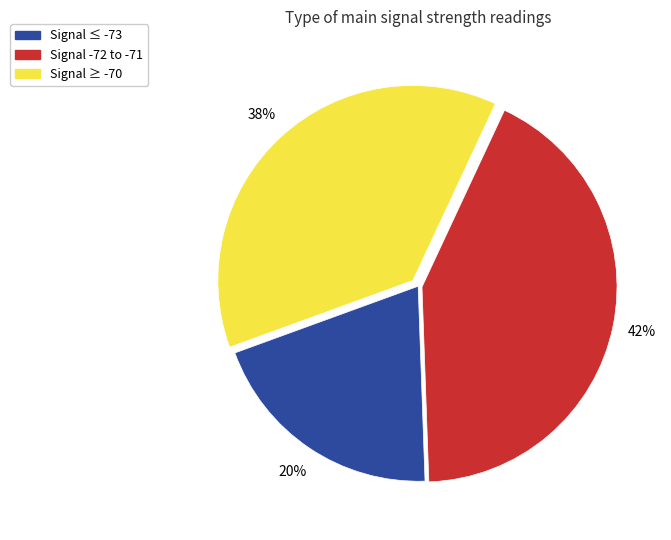

How many segments does this pie chart have?

3